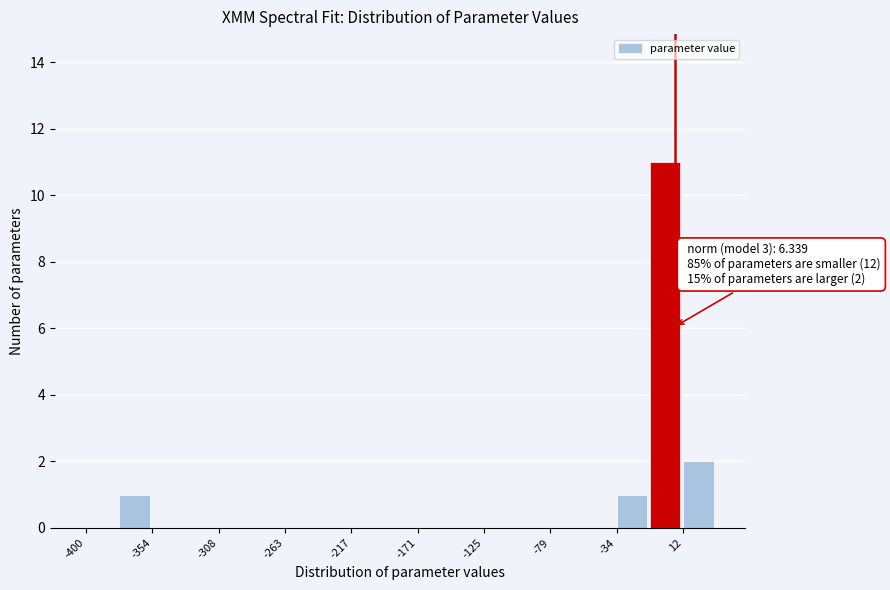

Over which range of the x-axis is the bar tallest?

-10 to 10